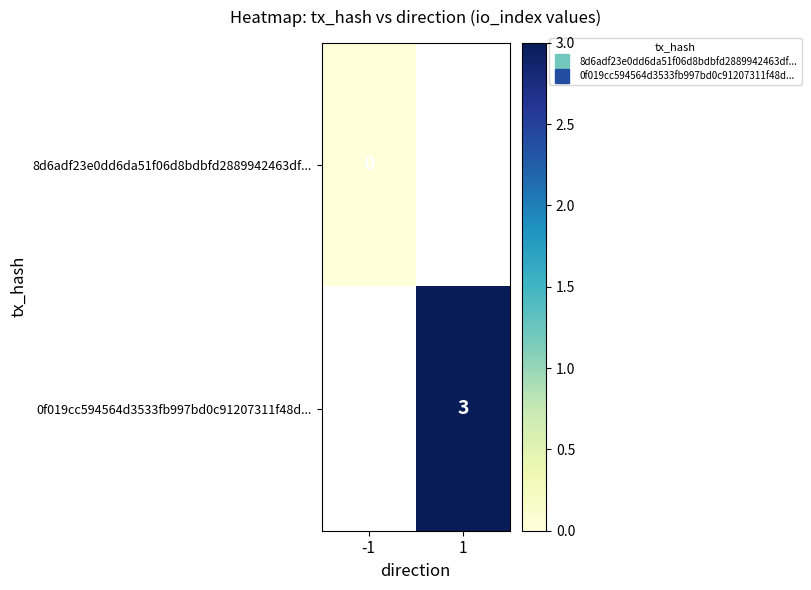

At how many categories does at least one series exceed 1?

1